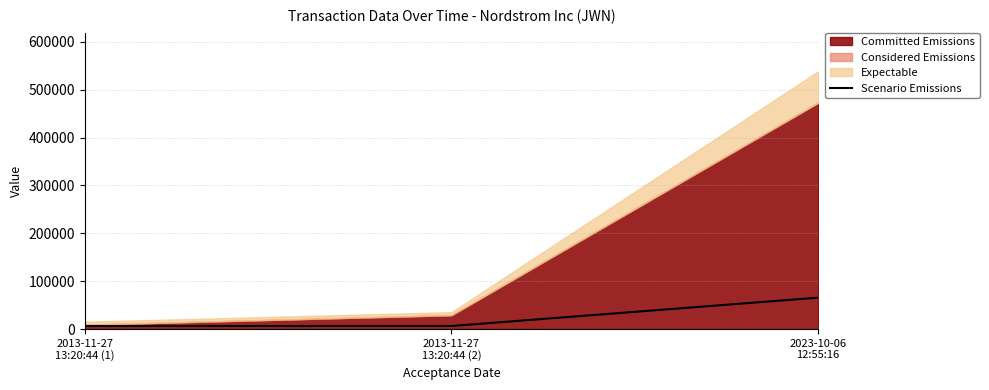

How many lines are shown in the chart?

1